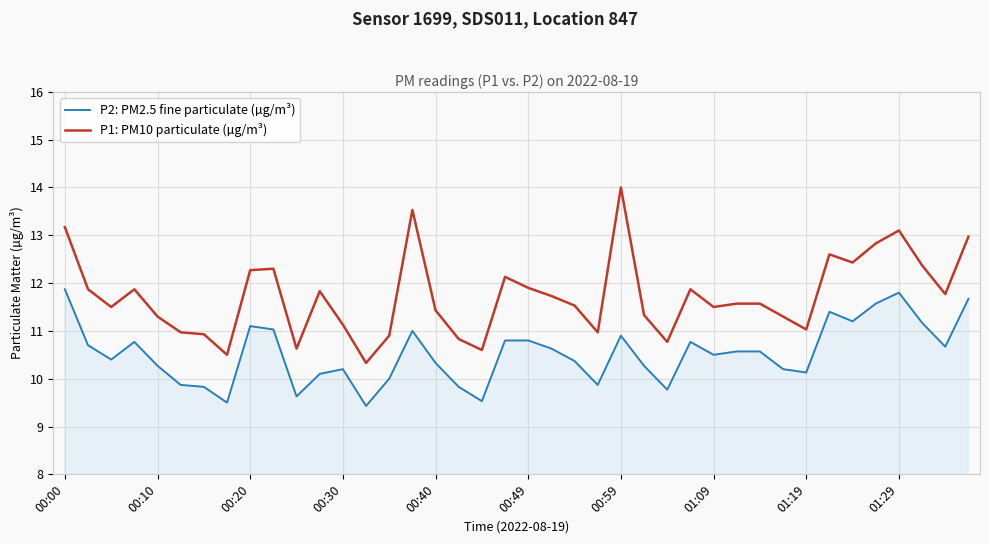

True or false: P2: PM2.5 fine particulate (µg/m³) and P1: PM10 particulate (µg/m³) intersect in this chart.

False